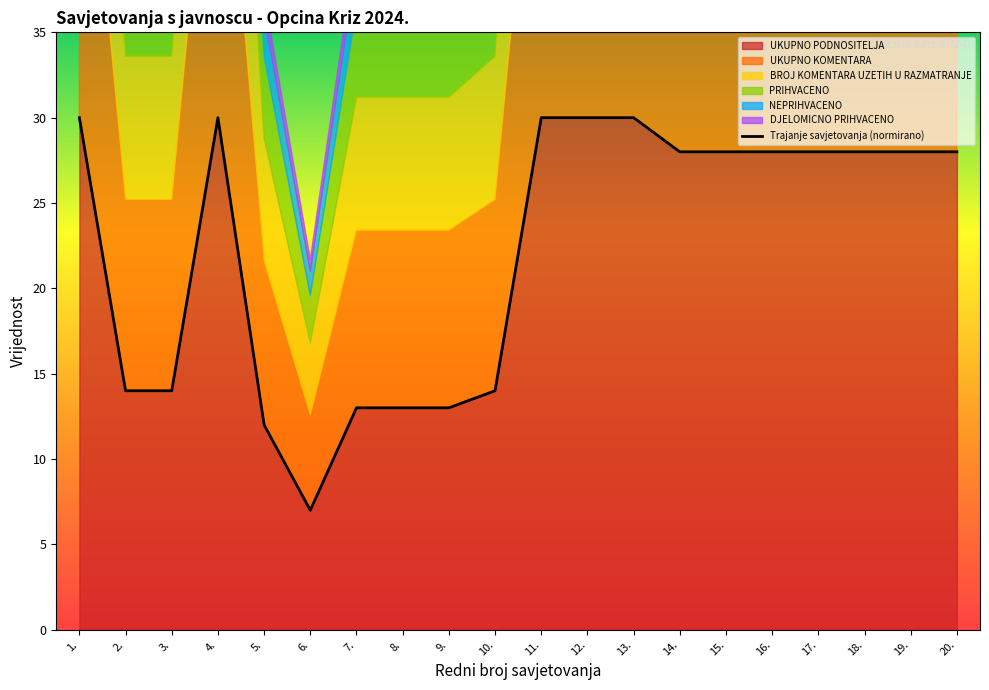

How many points are lower than both their immediate neighbors (excluding endpoints)?

1